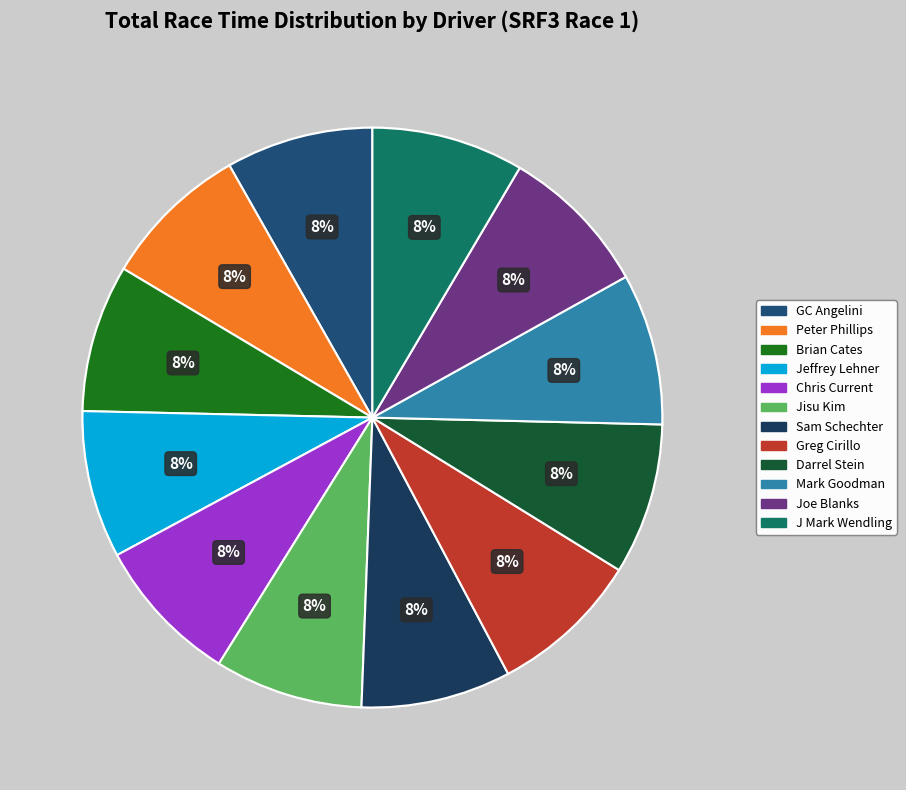

What is the total percentage of Sam Schechter and Jeffrey Lehner?

16.6%